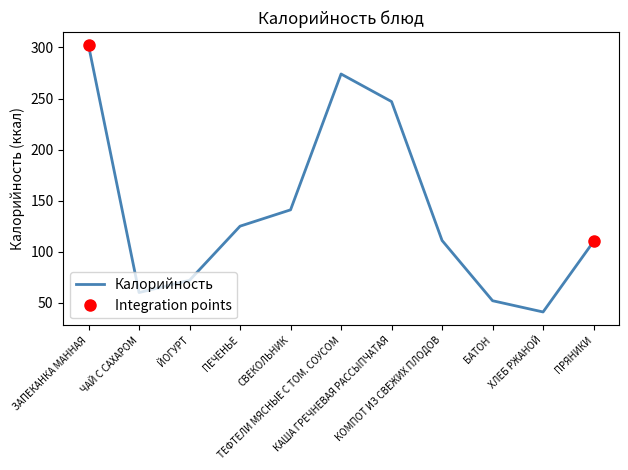

Where is the first local maximum?

ТЕФТЕЛИ МЯСНЫЕ С ТОМ. СОУСОМ